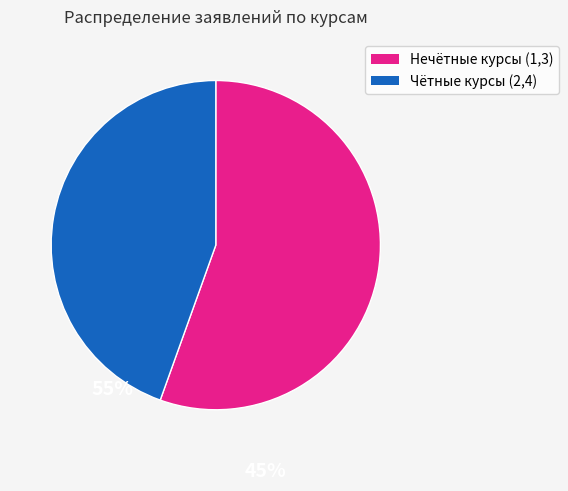

Which slice is the smallest?

Чётные курсы (2,4)